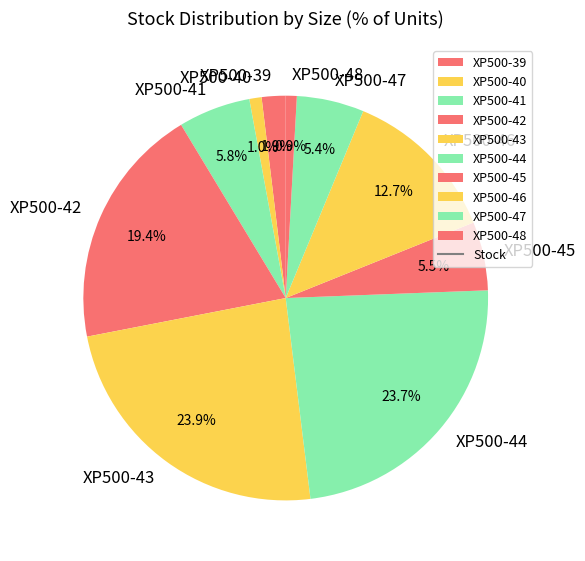

Is there any slice that represents more than half of the pie?

No